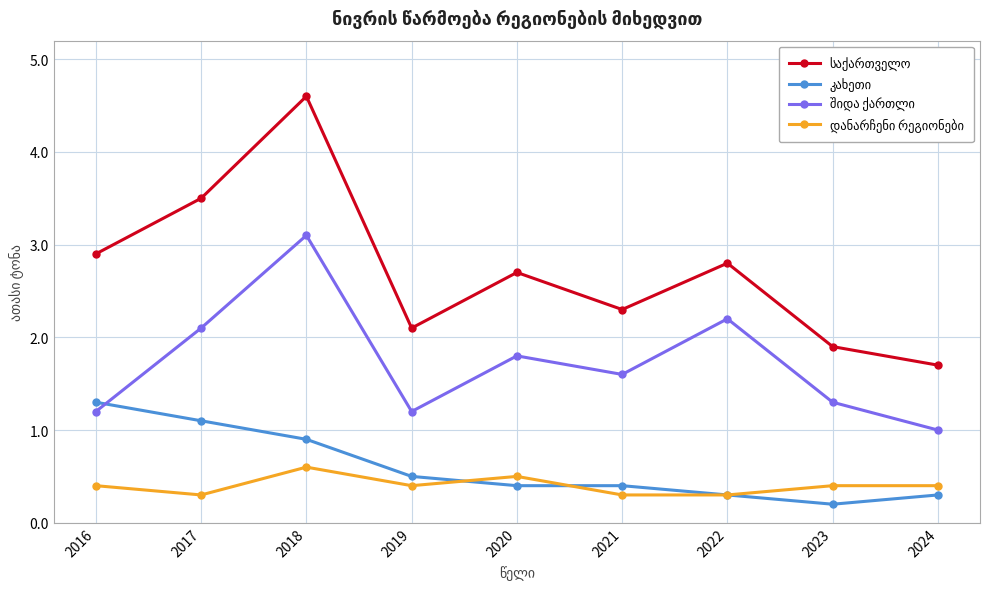

At which category is the sum across all series the highest?

2018